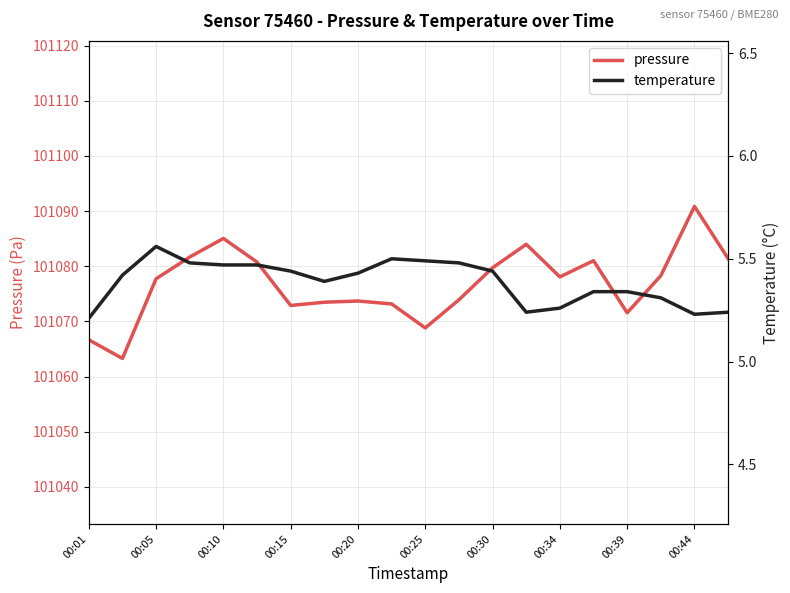

True or false: pressure and temperature cross at least once.

False